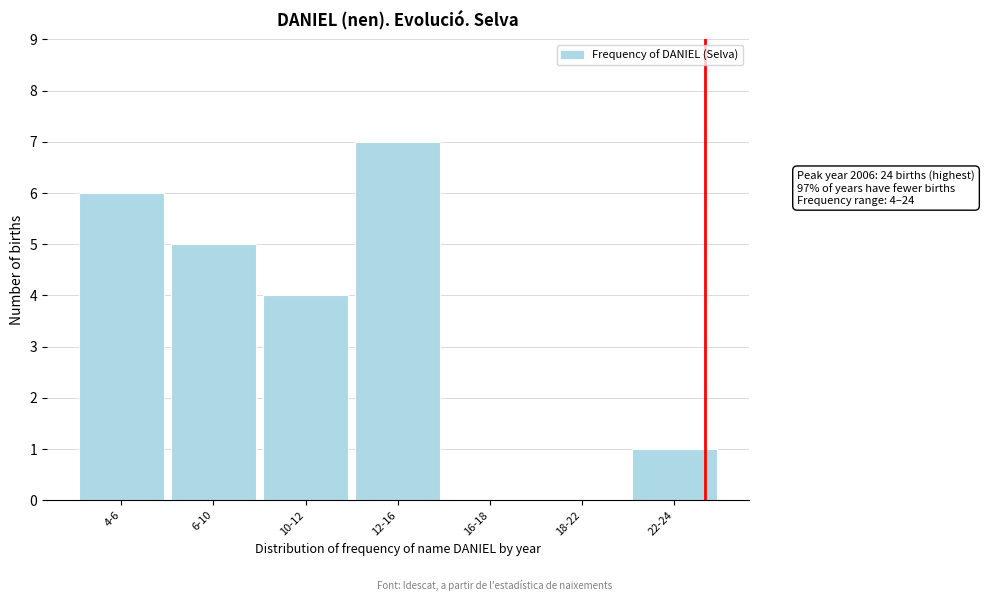

Reading right to left, what are all the values shown in this chart?

22-24=1	18-22=0	16-18=0	12-16=7	10-12=4	6-10=5	4-6=6